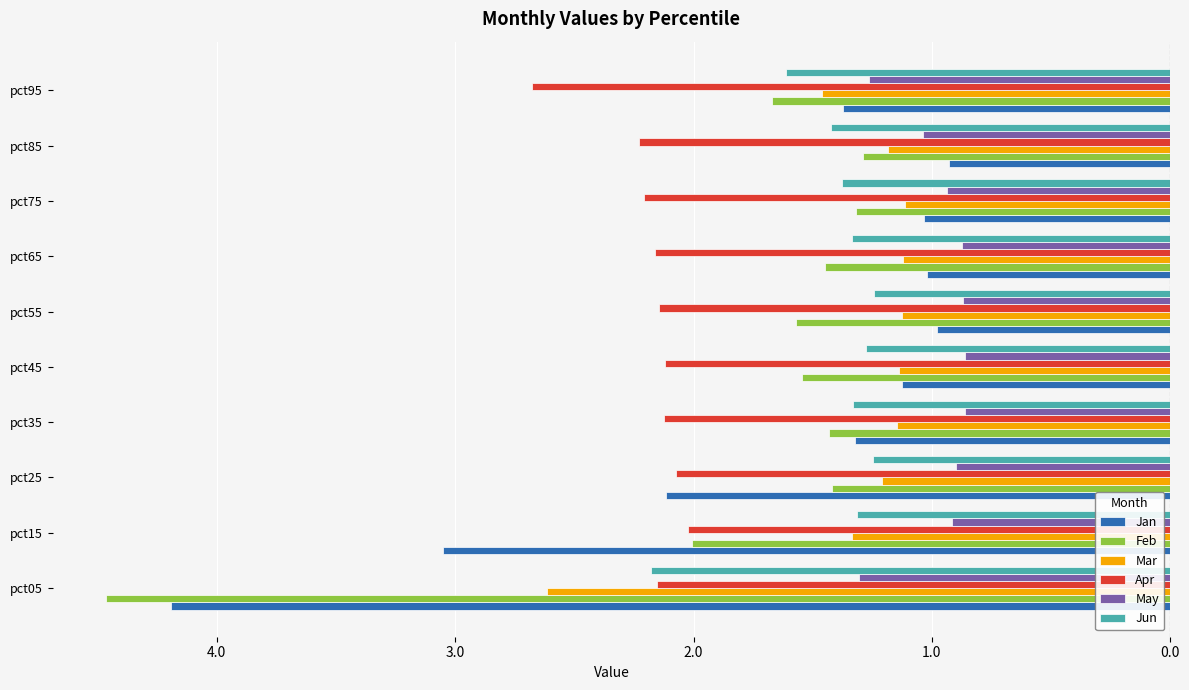

What are all the series names shown in the legend?

Jan, Feb, Mar, Apr, May, Jun